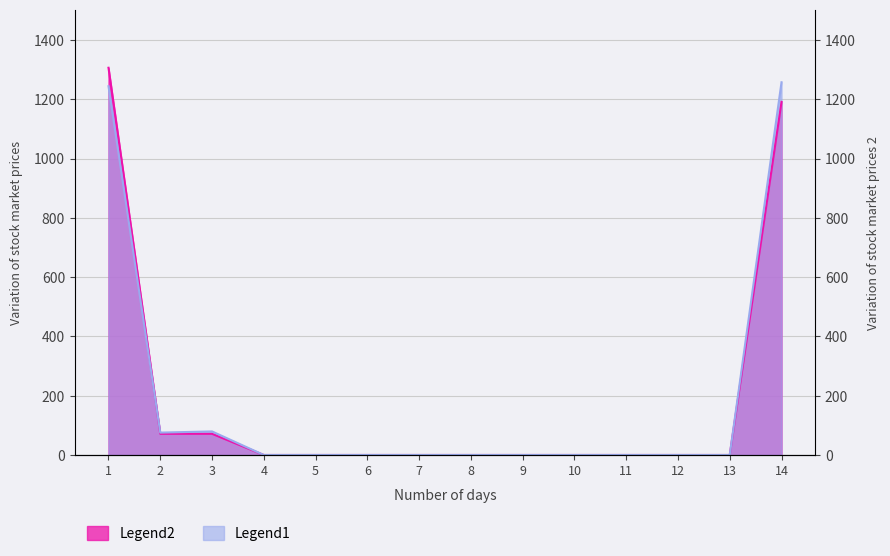

In Legend1, how many points are higher than both neighbors (excluding endpoints)?

1